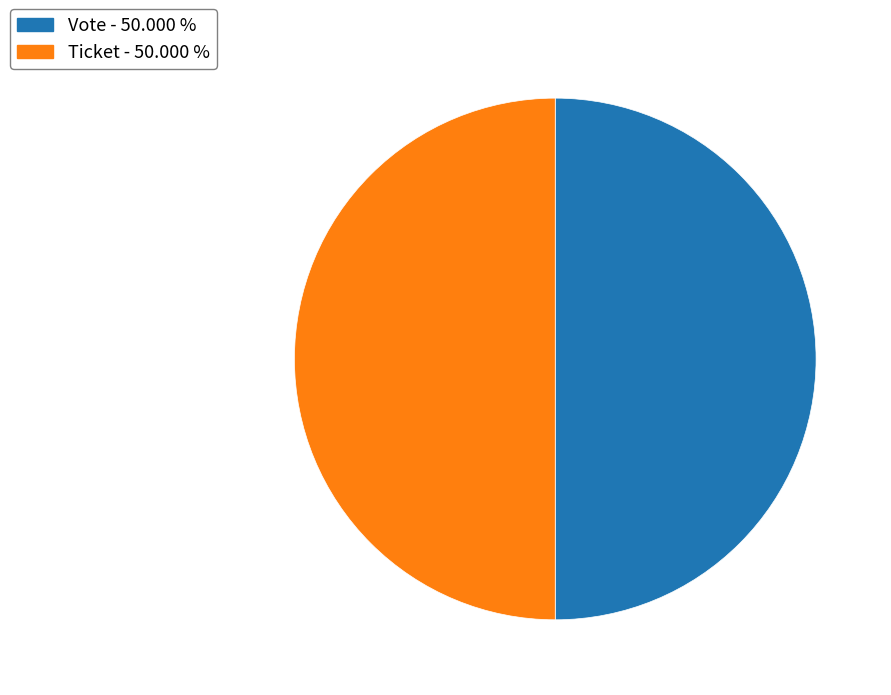

Combined, do Ticket - 50.000 % and Vote - 50.000 % account for over 50%?

Yes